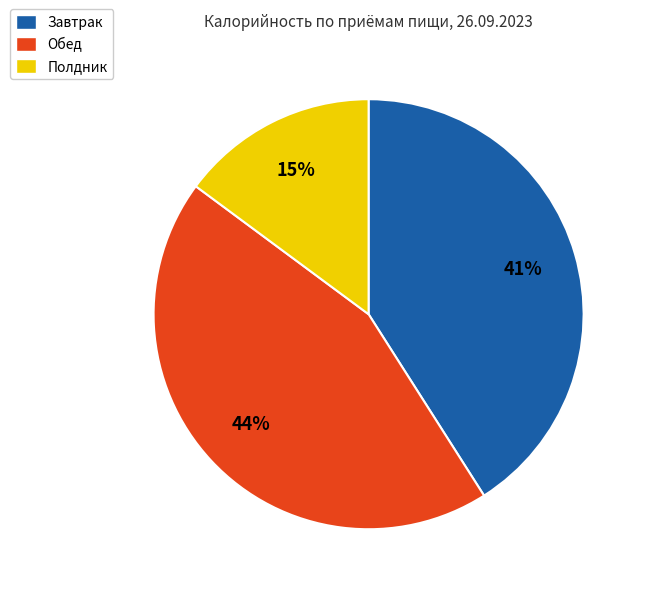

Rank the categories by value from highest to lowest.

Обед, Завтрак, Полдник